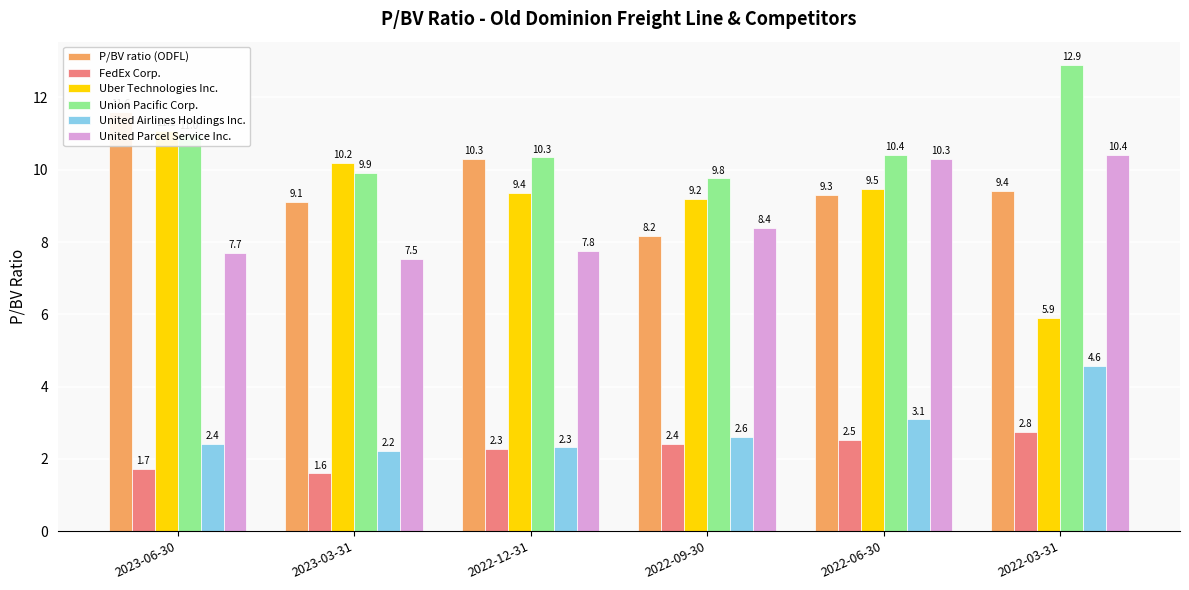

How many FedEx Corp. values are between 1 and 2?

2